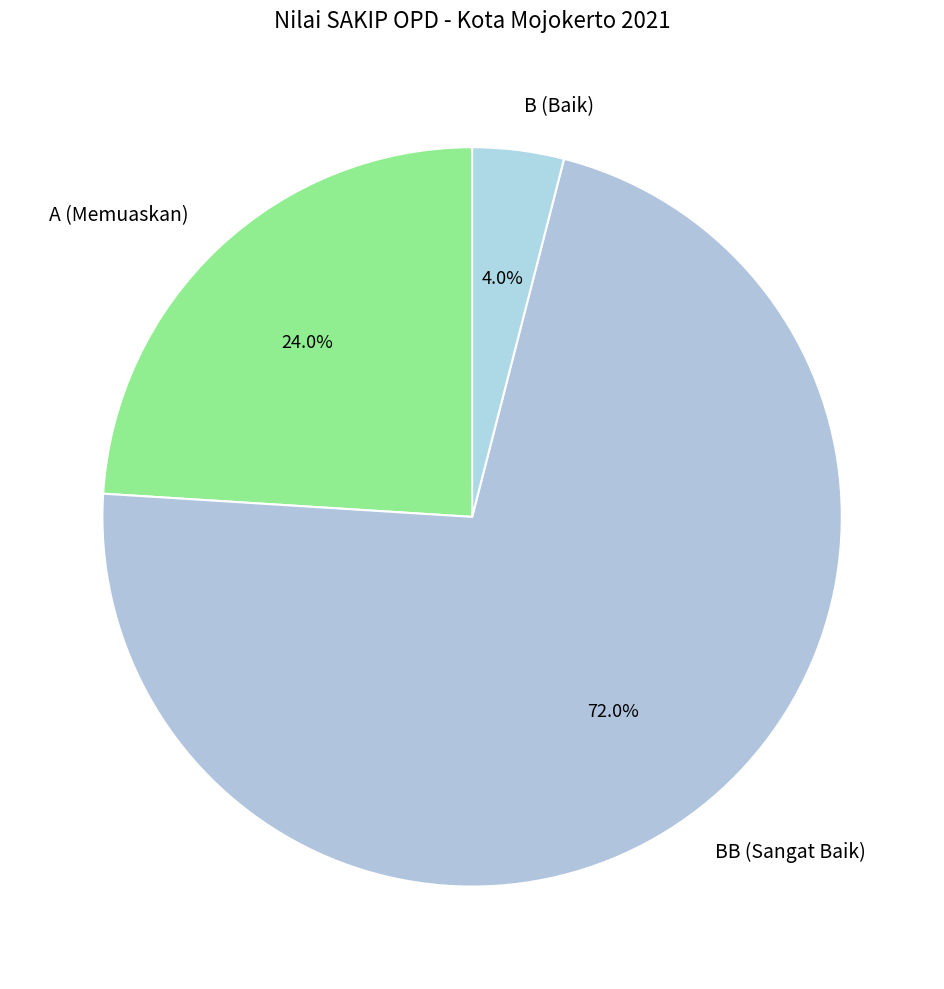

Is it true that A (Memuaskan) is 24% of the pie?

True